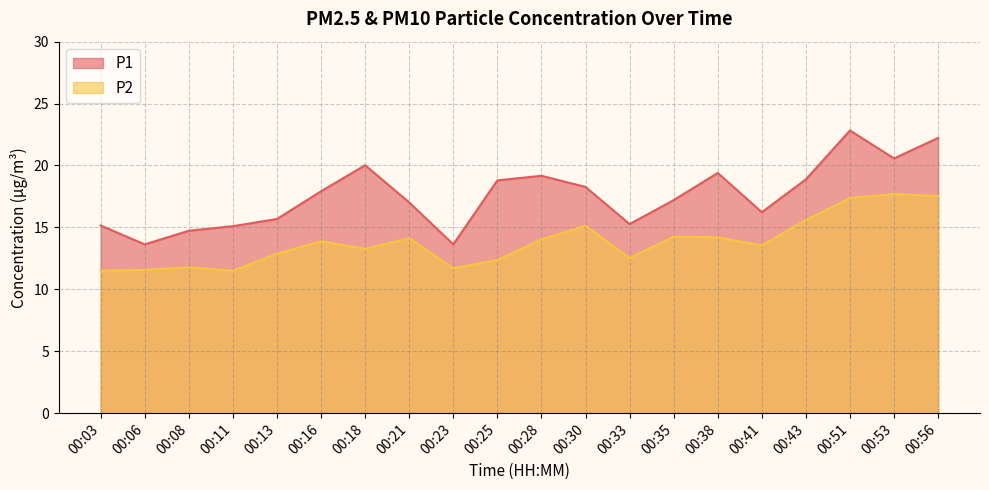

What are all the series names shown in the legend?

P1, P2